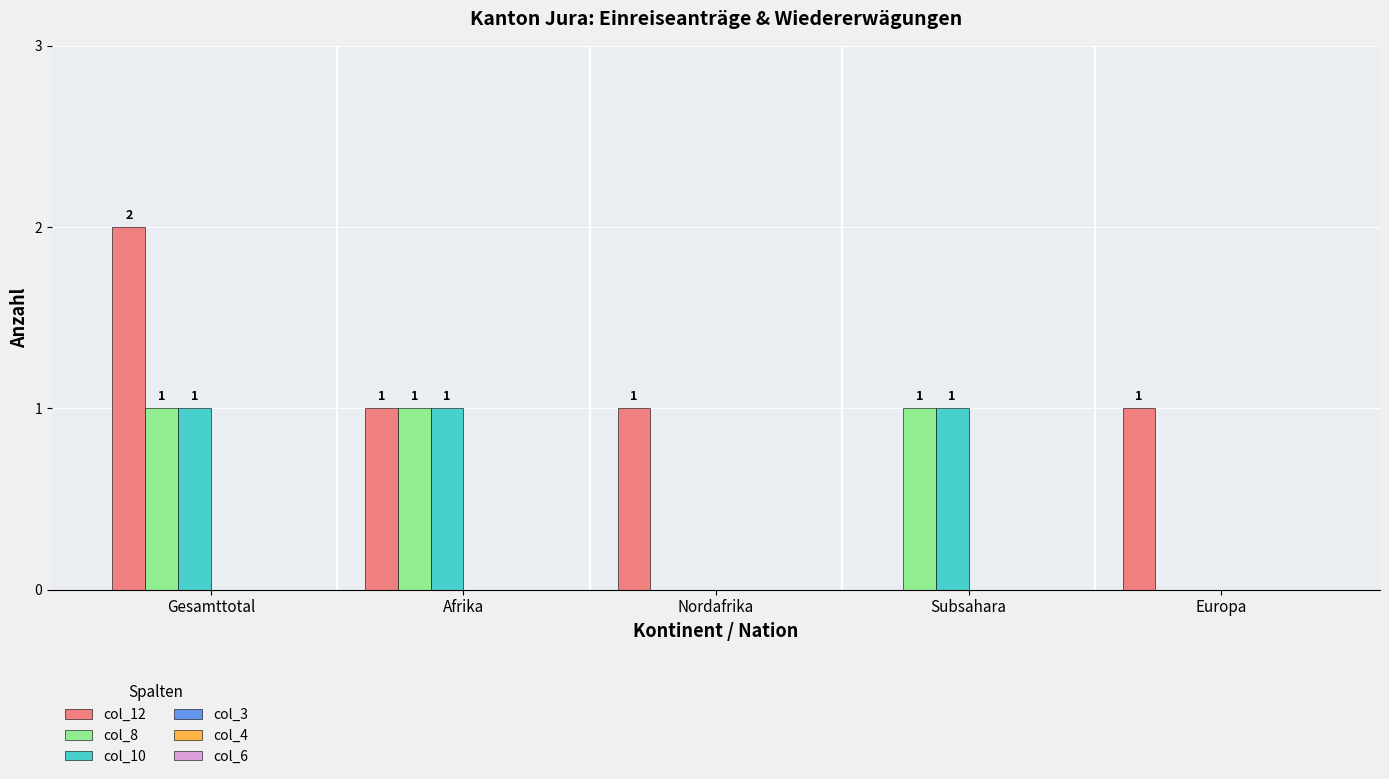

Which series changed the most between Gesamttotal and Subsahara?

col_12